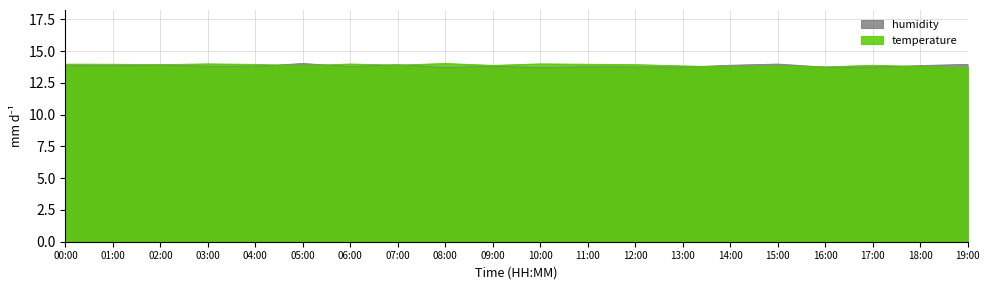

What is the value of the temperature point at the 7th from the left?

14.0